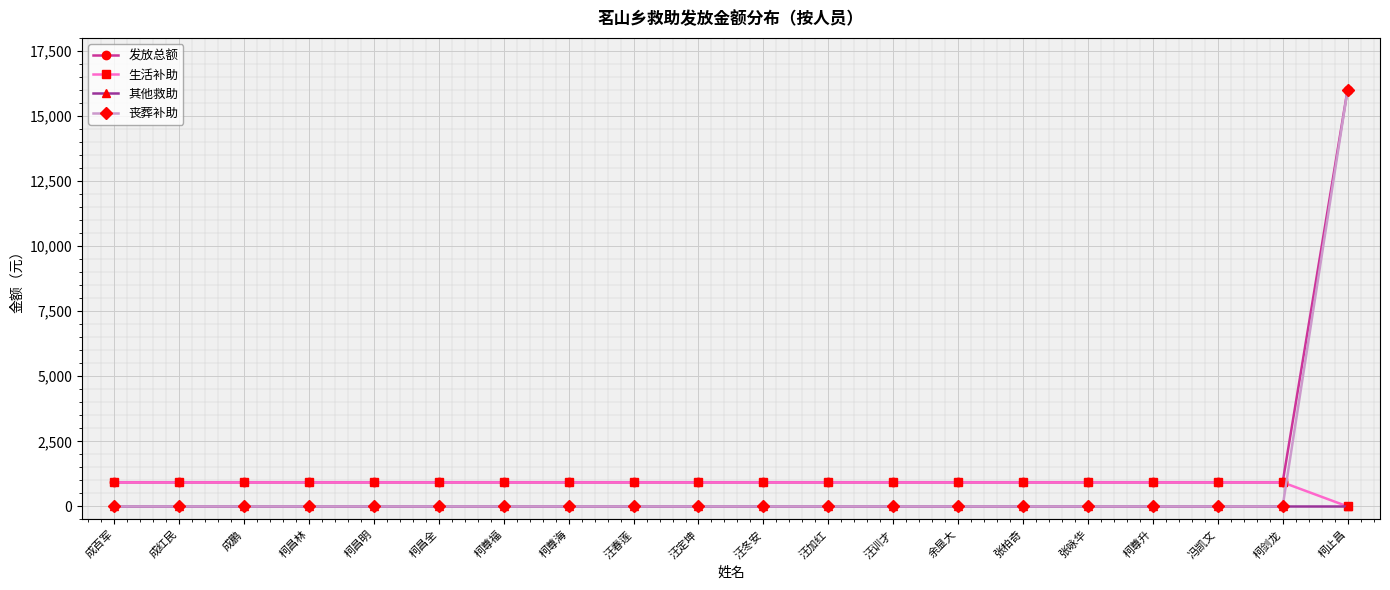

Reading left to right, list all the values displayed in this chart.

发放总额: 成百军=924	成红民=924	成鹏=924	柯昌林=924	柯昌明=924	柯昌全=924	柯尊福=924	柯尊海=924	汪春莲=924	汪定坤=924	汪冬安=924	汪加红=924	汪训才=924	余显大=924	张柏奇=924	张咏华=924	柯尊升=924	冯凯文=924	柯剑龙=924	柯止昌=15996
生活补助: 成百军=924	成红民=924	成鹏=924	柯昌林=924	柯昌明=924	柯昌全=924	柯尊福=924	柯尊海=924	汪春莲=924	汪定坤=924	汪冬安=924	汪加红=924	汪训才=924	余显大=924	张柏奇=924	张咏华=924	柯尊升=924	冯凯文=924	柯剑龙=924	柯止昌=0
其他救助: 成百军=0	成红民=0	成鹏=0	柯昌林=0	柯昌明=0	柯昌全=0	柯尊福=0	柯尊海=0	汪春莲=0	汪定坤=0	汪冬安=0	汪加红=0	汪训才=0	余显大=0	张柏奇=0	张咏华=0	柯尊升=0	冯凯文=0	柯剑龙=0	柯止昌=0
丧葬补助: 成百军=0	成红民=0	成鹏=0	柯昌林=0	柯昌明=0	柯昌全=0	柯尊福=0	柯尊海=0	汪春莲=0	汪定坤=0	汪冬安=0	汪加红=0	汪训才=0	余显大=0	张柏奇=0	张咏华=0	柯尊升=0	冯凯文=0	柯剑龙=0	柯止昌=15996